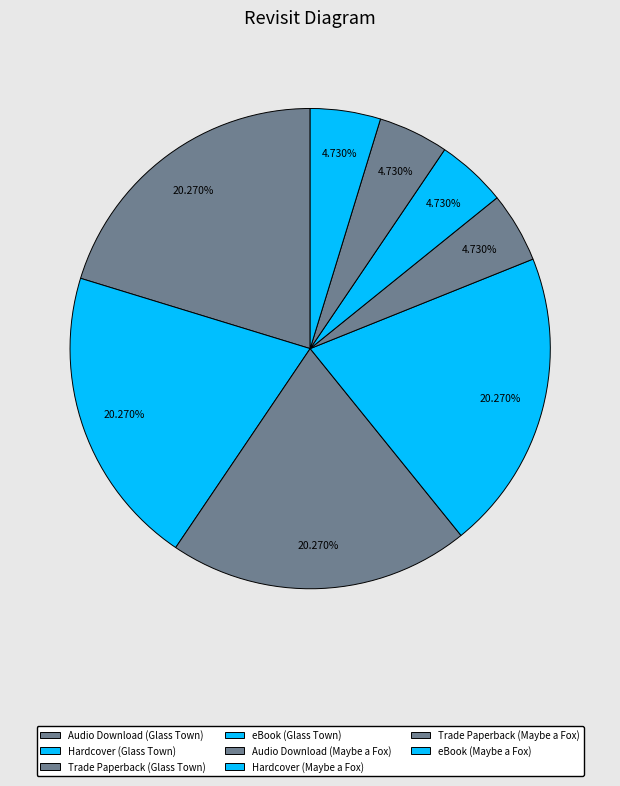

How much of the chart is everything except Audio Download (Maybe a Fox)?

95.3%